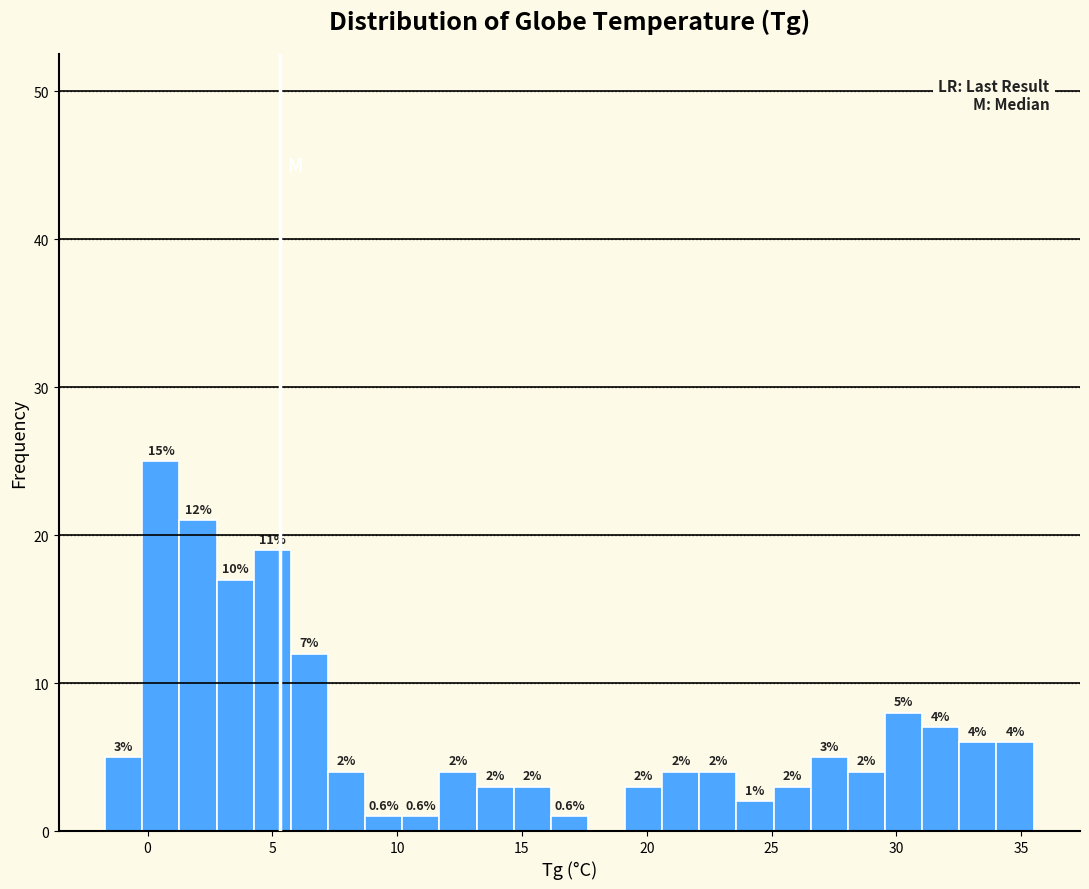

Around what value on the x-axis is the tallest bar? Give the approximate position of its centre, as read against the axis.

0.5